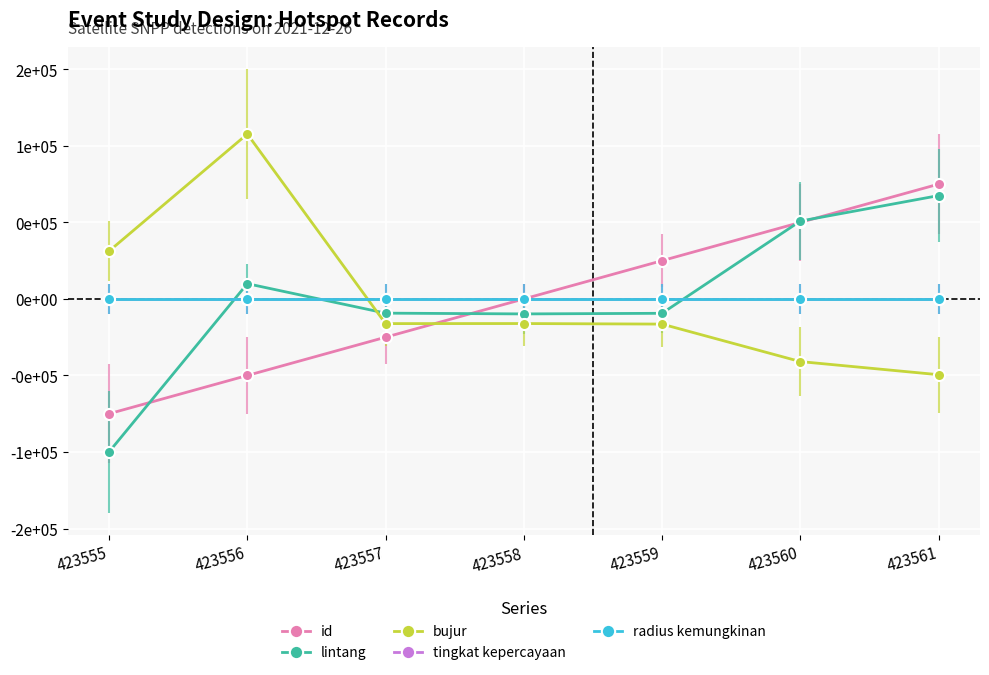

Does the chart have visible grid lines?

Yes